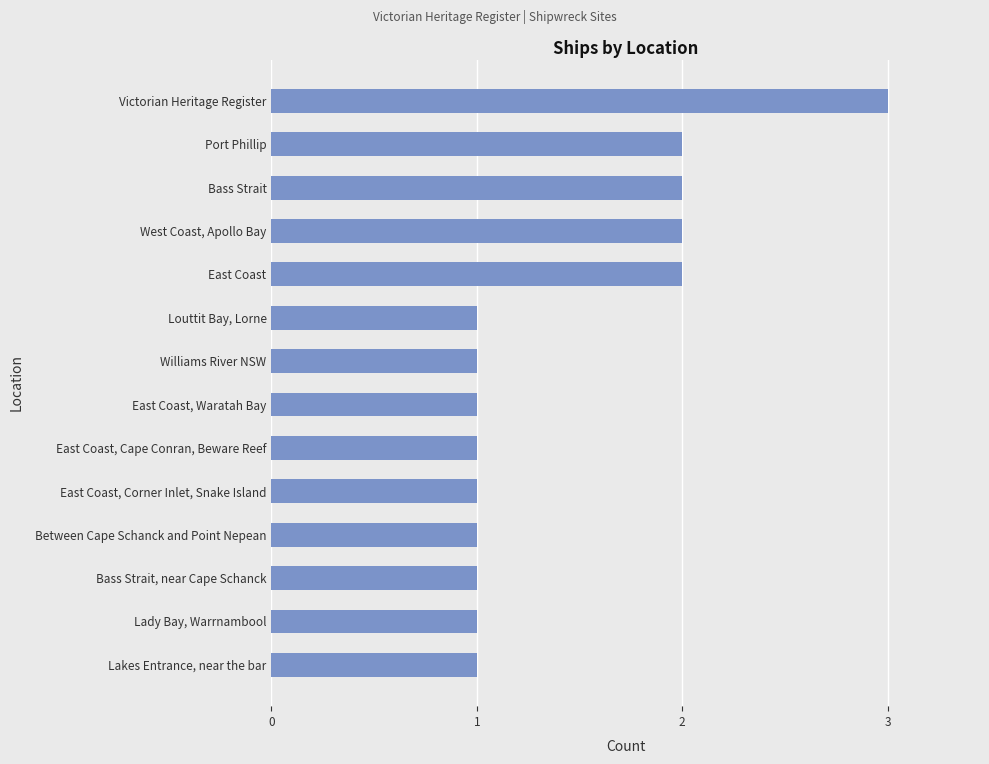

What is the difference between the maximum and second lowest values?

2